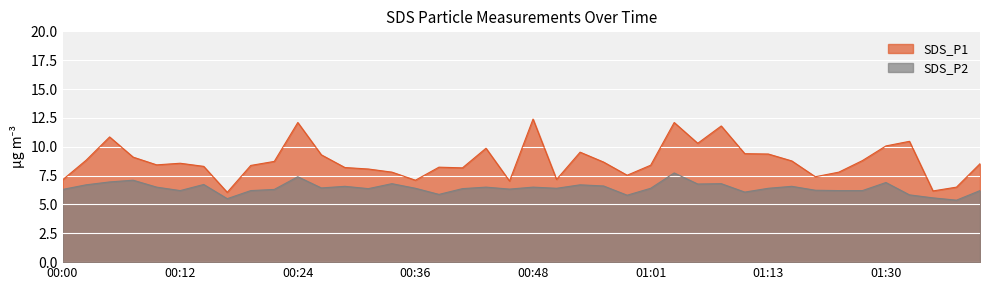

Reading left to right, what are all the values shown in this chart?

SDS_P1: 7.1	8.8	10.8	9.1	8.4	8.6	8.3	6.0	8.4	8.7	12.1	9.3	8.2	8.1	7.8	7.1	8.2	8.2	9.9	7.0	12.4	7.2	9.5	8.7	7.5	8.4	12.1	10.3	11.8	9.4	9.4	8.8	7.4	7.8	8.8	10.1	10.5	6.2	6.5	8.5
SDS_P2: 6.3	6.7	7.0	7.1	6.5	6.2	6.7	5.5	6.2	6.3	7.4	6.4	6.6	6.4	6.8	6.4	5.9	6.4	6.5	6.3	6.5	6.4	6.7	6.6	5.8	6.4	7.7	6.8	6.8	6.1	6.4	6.6	6.2	6.2	6.2	6.9	5.8	5.6	5.4	6.2